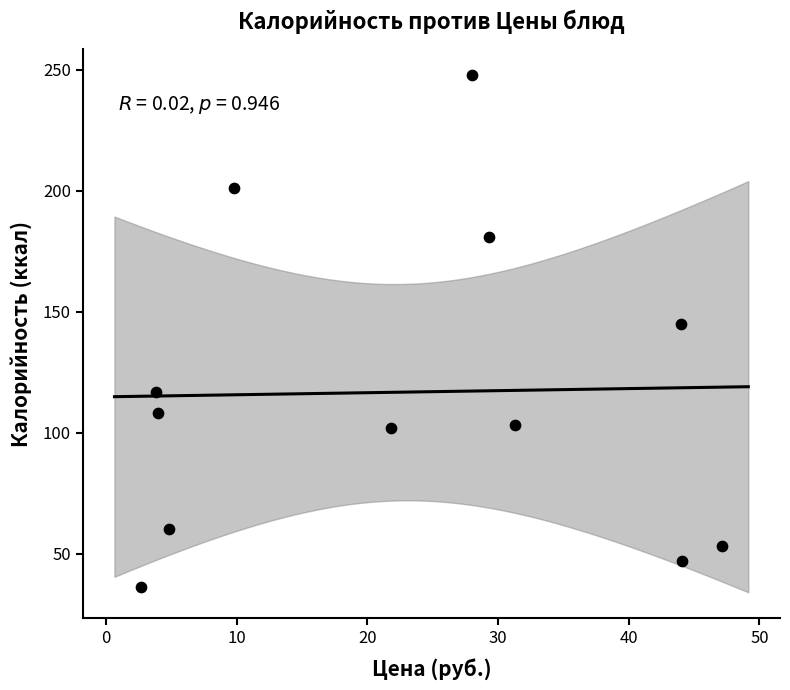

What is the range of Y values (max minus min)?

212